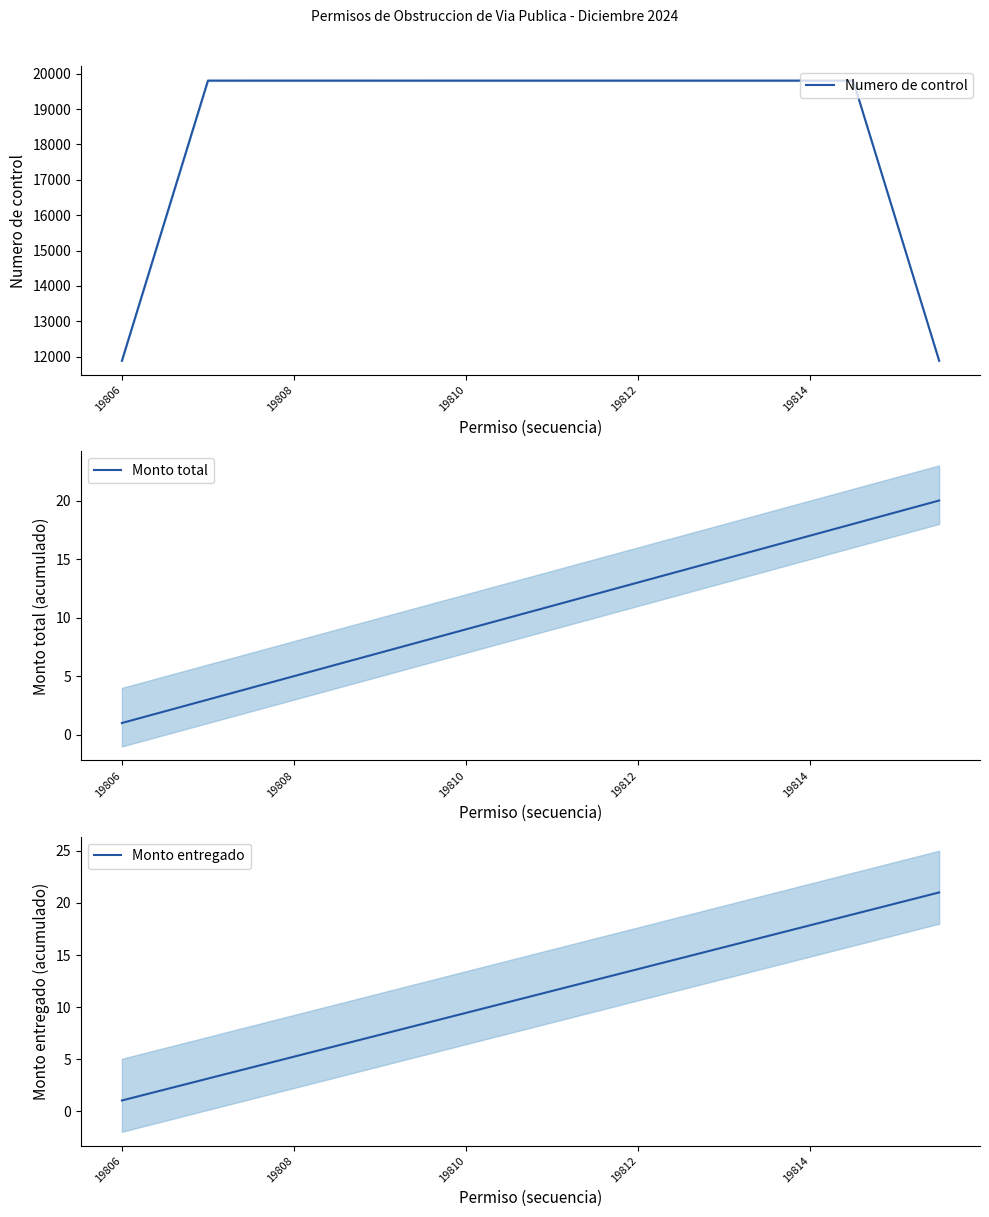

What is the difference between the highest and lowest values at 11?

19794.2